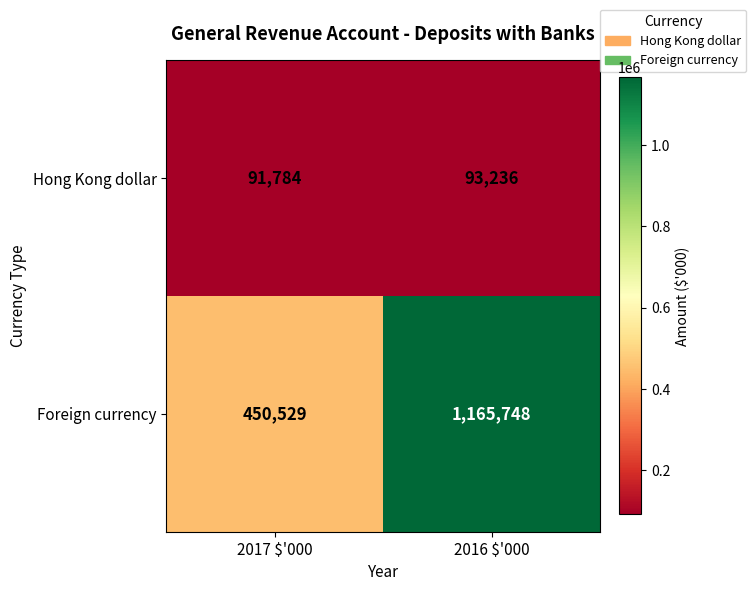

Rank the series at 2017 $'000 from highest to lowest value.

Foreign currency, Hong Kong dollar